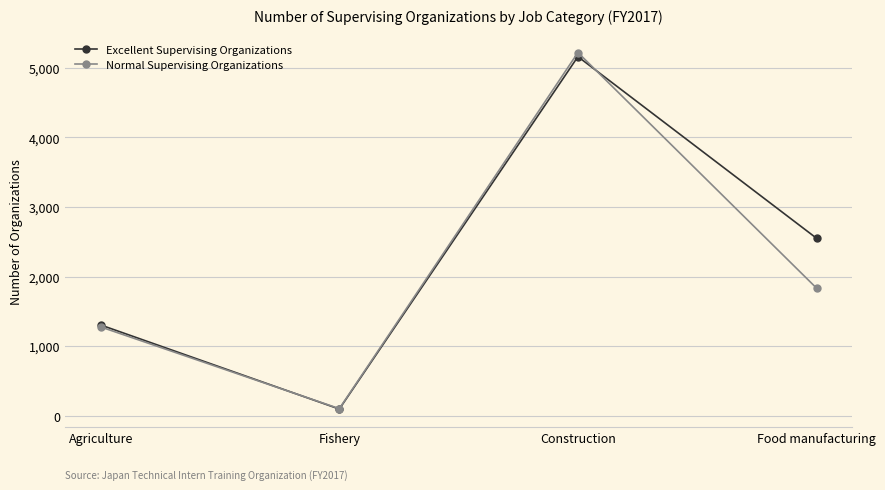

What is the difference between the maximum and minimum values in the Normal Supervising Organizations series?

5120